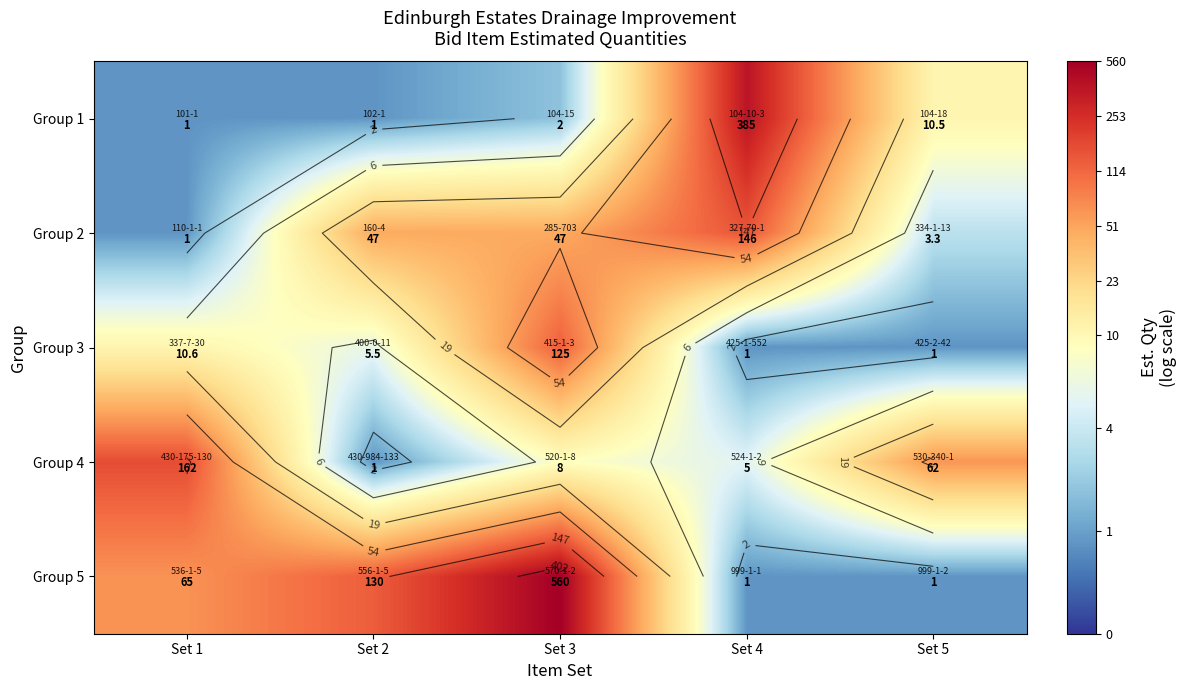

What is the spread (max minus min) of values at Set 4?

5.3